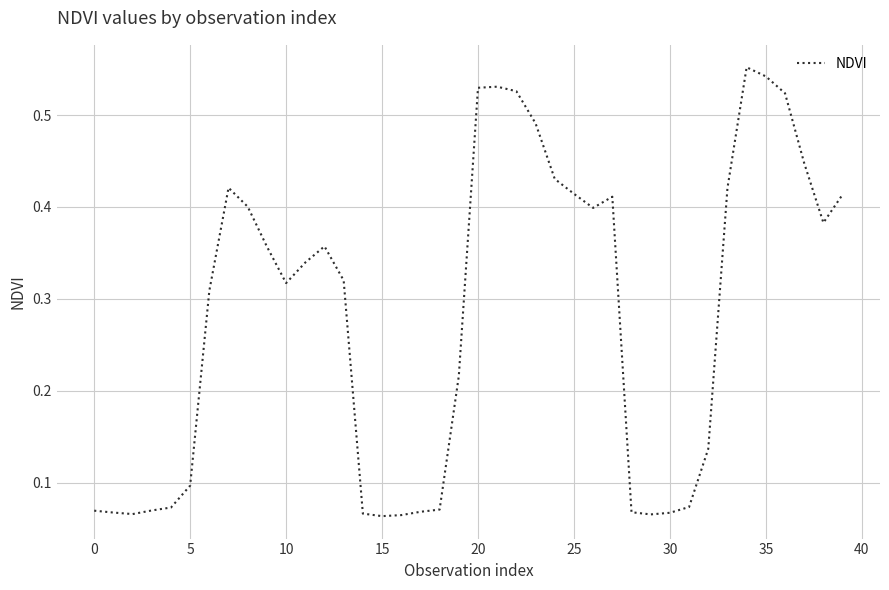

How many lines are shown in the chart?

1